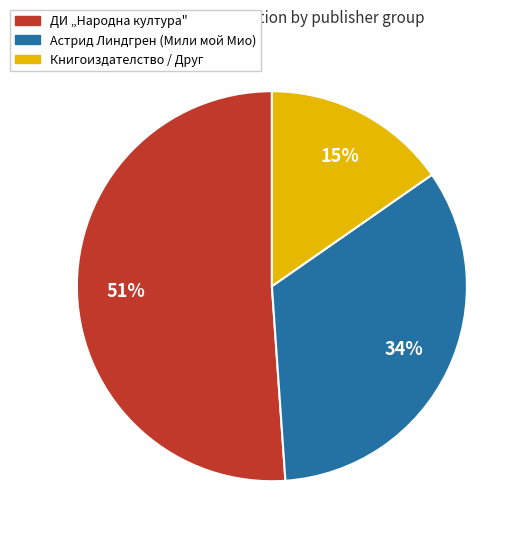

Between Астрид Линдгрен (Мили мой Мио) and Книгоиздателство / Друг, which is larger?

Астрид Линдгрен (Мили мой Мио)